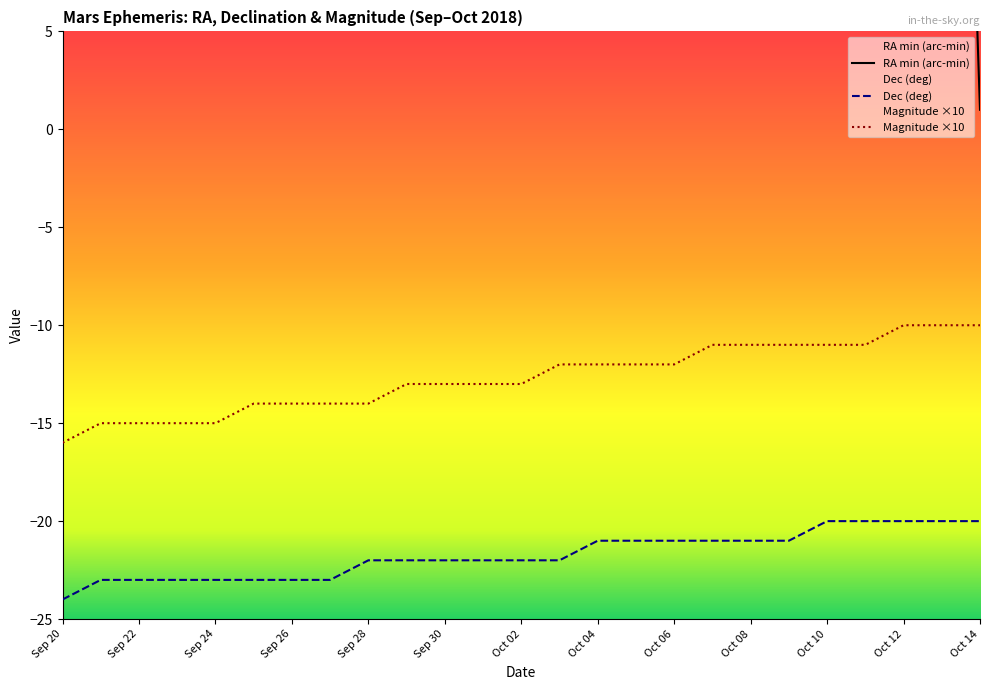

The RA min series shows 63 at Oct 07. True or false?

False